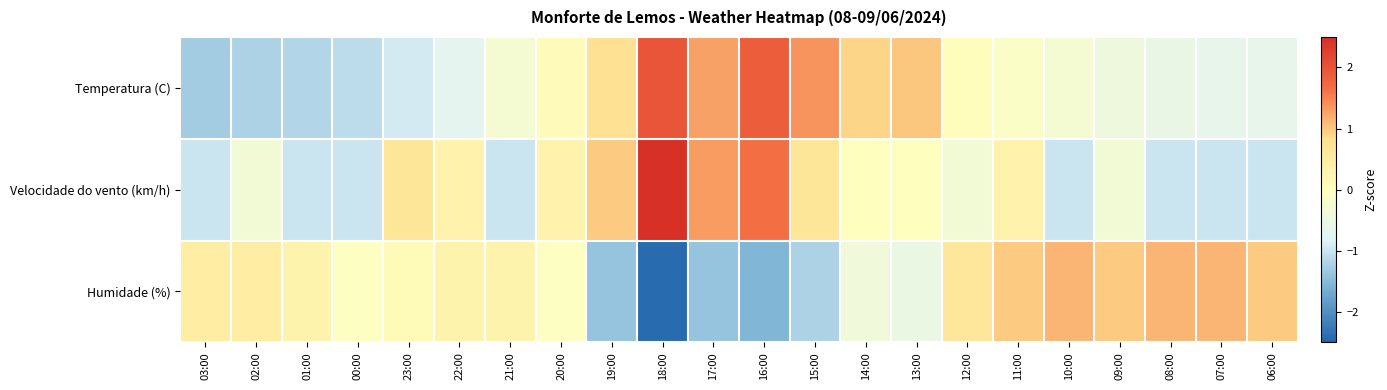

What is the difference between the highest and lowest values at 13:00?

1.5